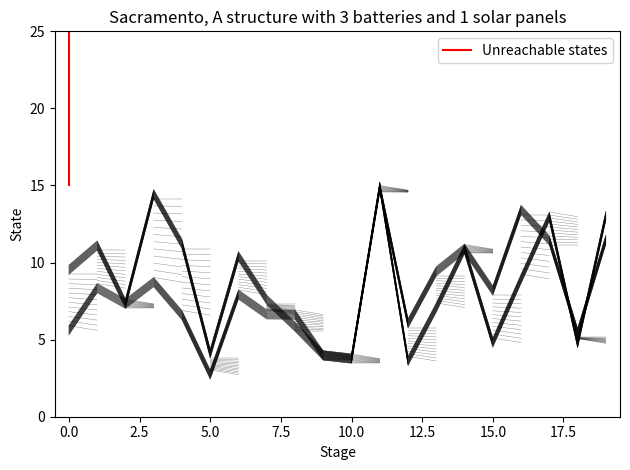

What is the value of the 2nd point from the left?

25